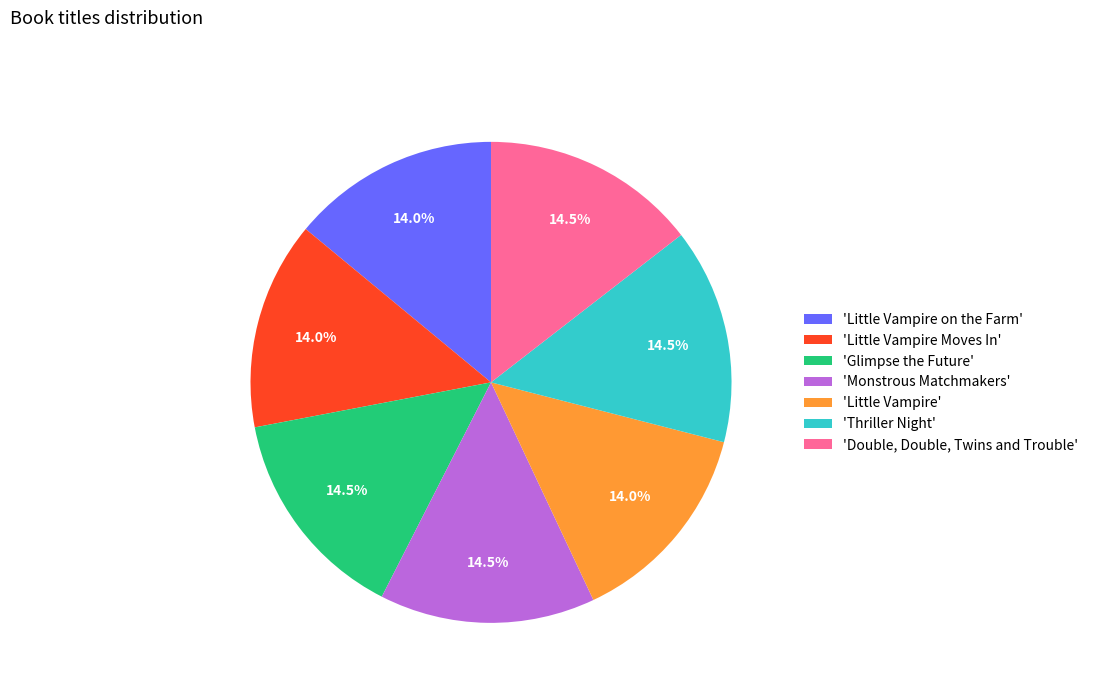

Does 'Little Vampire' account for over 50% of the chart?

No